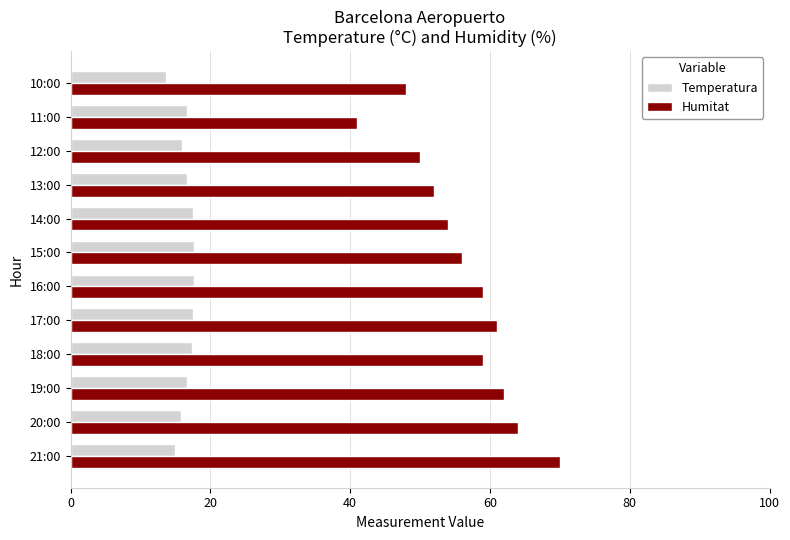

Is it true that Humitat equals 52.0 at 13:00?

True